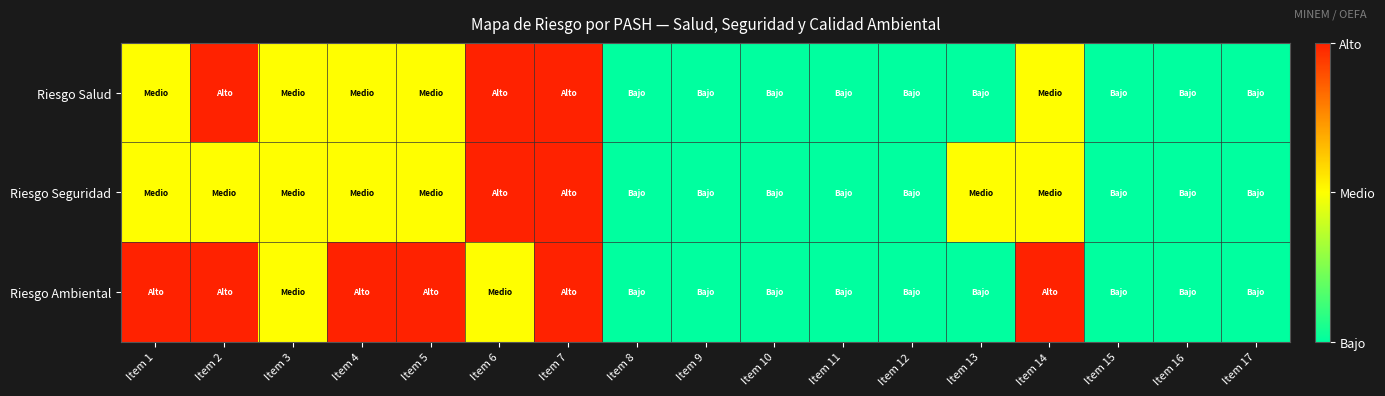

What is the total value across all series at Item 3?

6